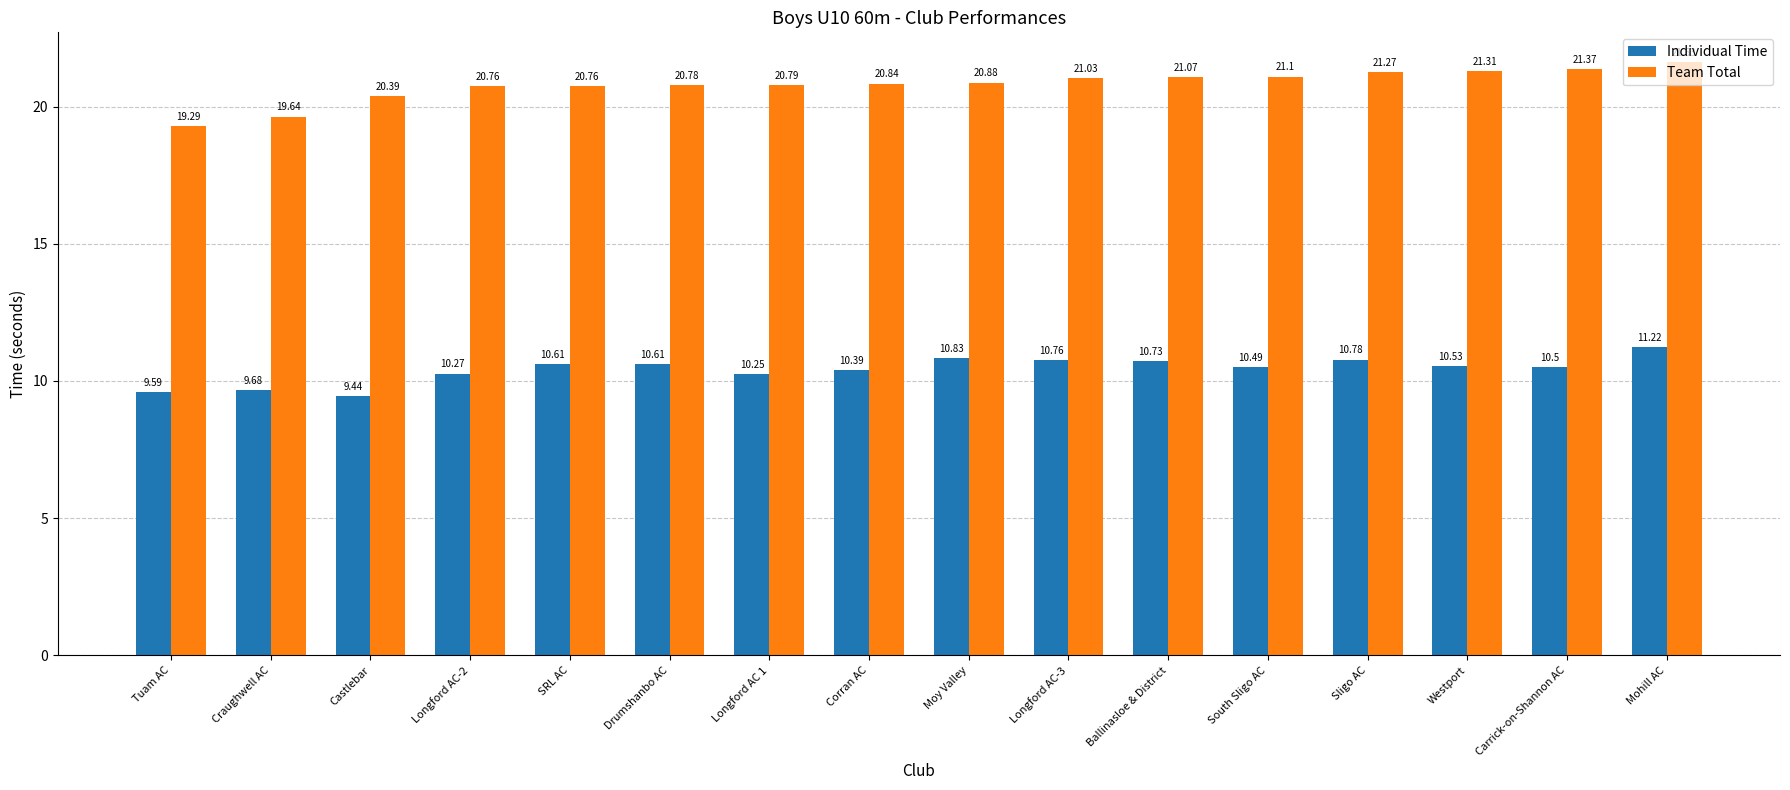

Which label corresponds to the largest value in the chart?

Mohill AC